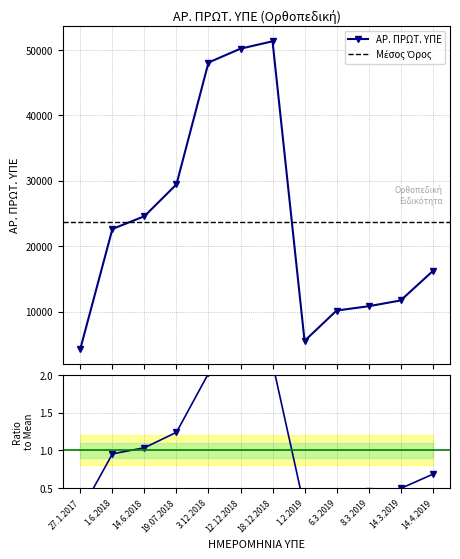

Rank the categories by value from lowest to highest.

27.1.2017, 1.2.2019, 6.3.2019, 8.3.2019, 14.3.2019, 14.4.2019, 1.6.2018, 14.6.2018, 19.07.2018, 3.12.2018, 12.12.2018, 18.12.2018